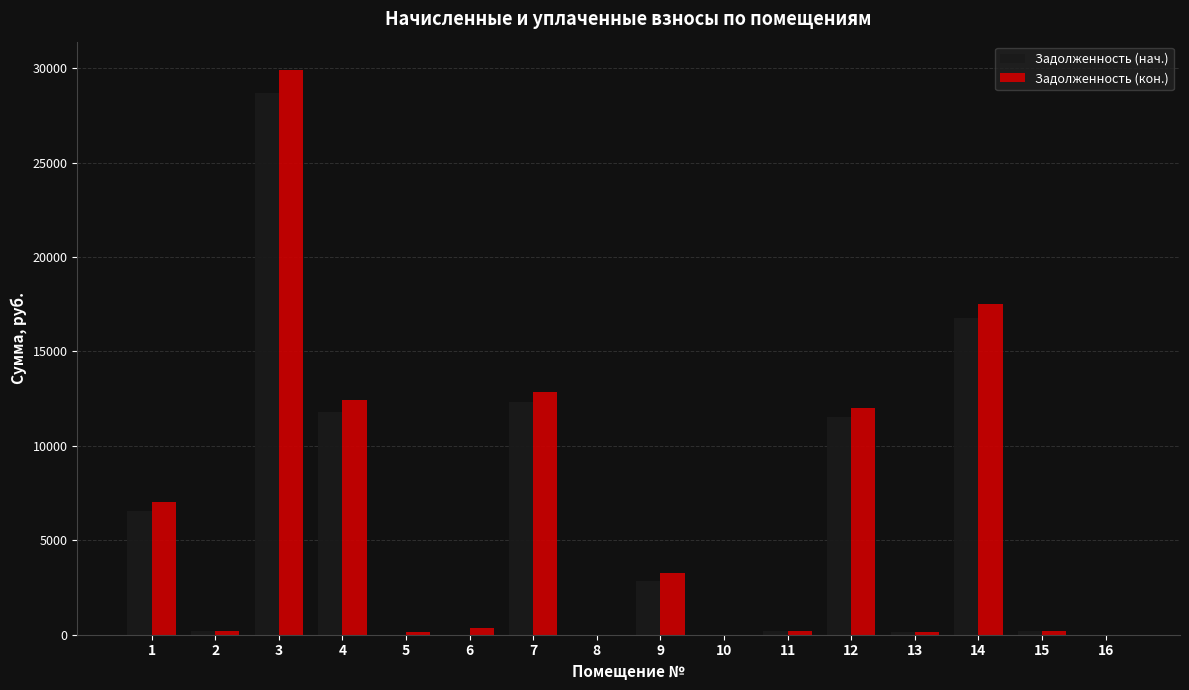

What is the average value of the Задолженность (кон.) series?

6002.3